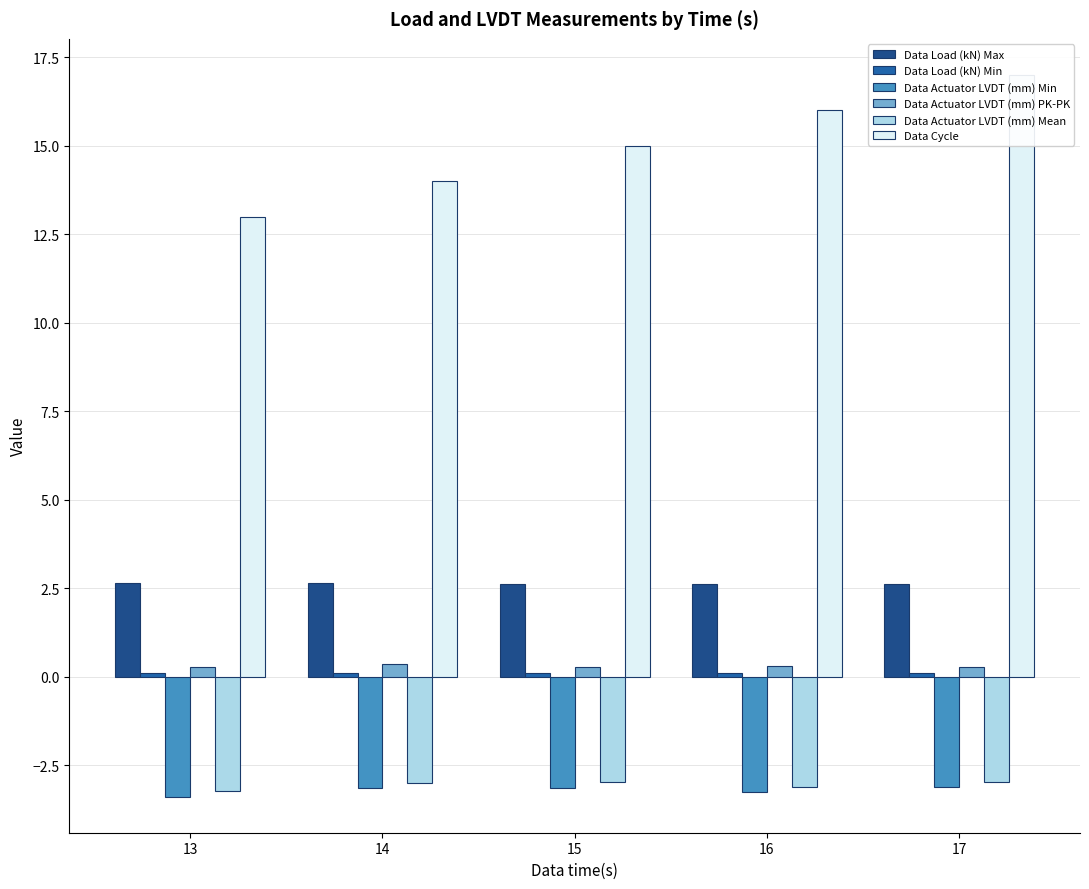

Which series has the widest spread of values?

Data Cycle